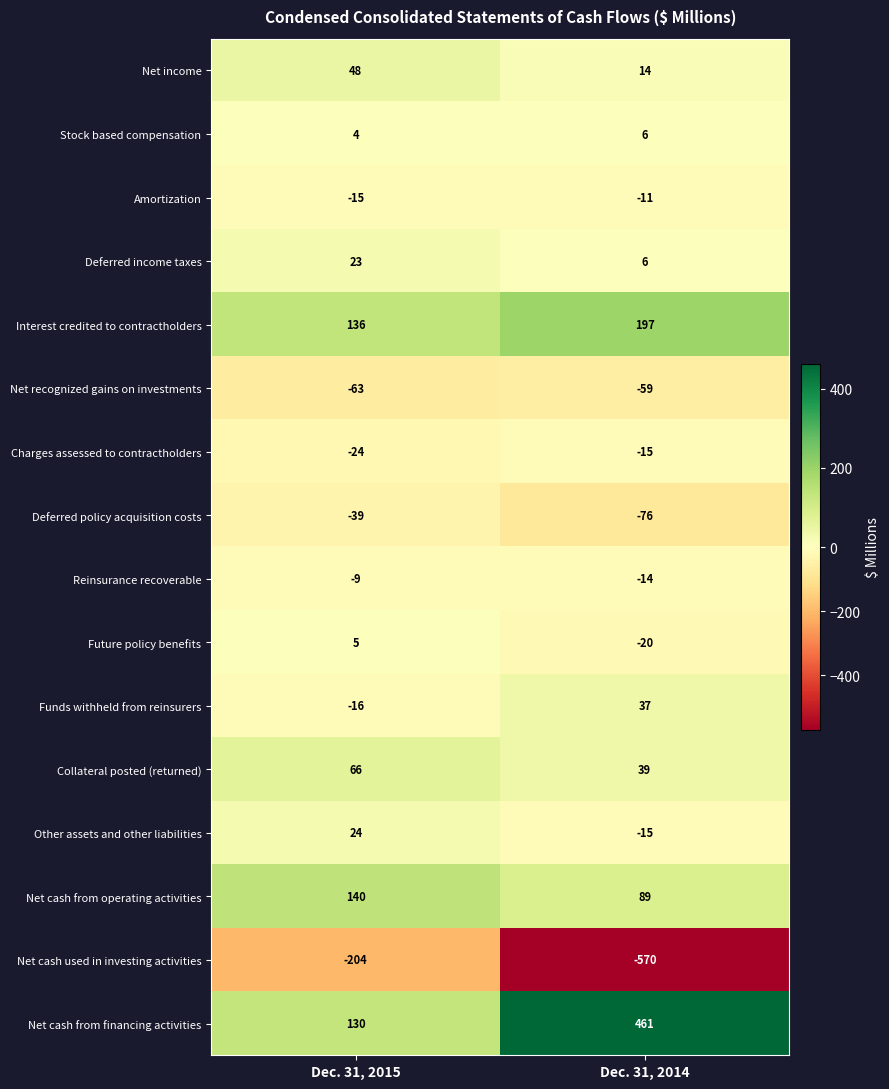

True or false: Net cash used in investing activities has a value of -204 at Dec. 31, 2015.

True